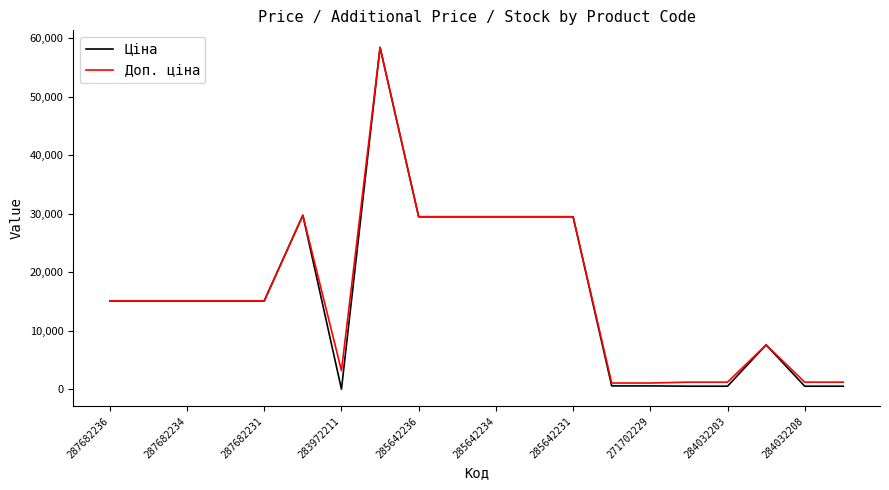

Count the number of categories in the chart.

20